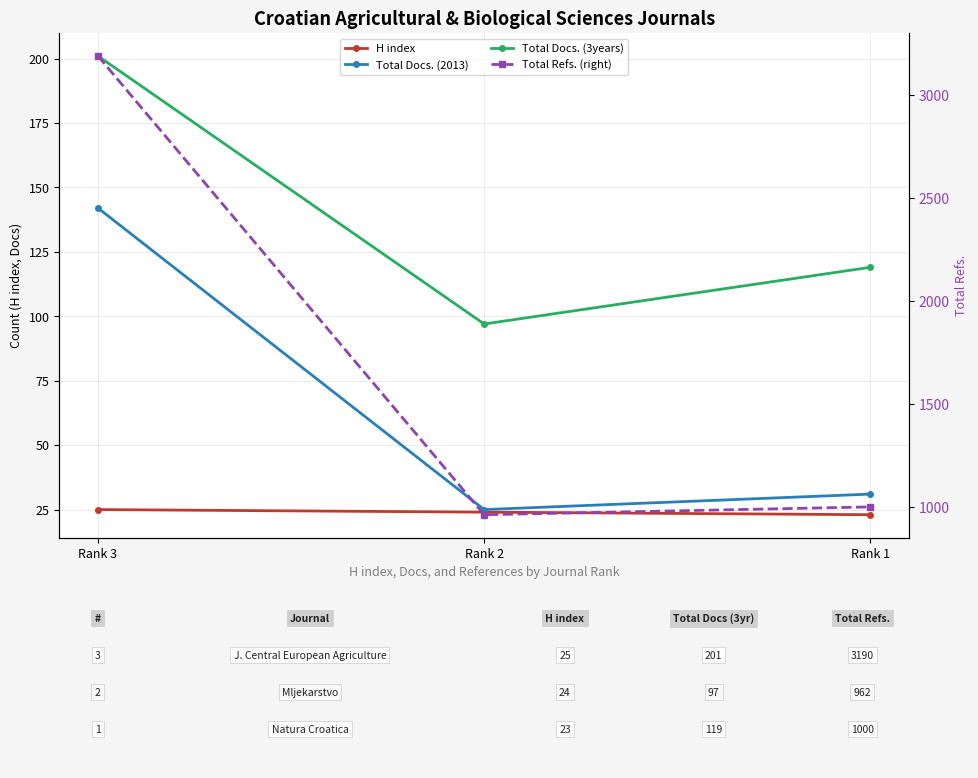

Between Rank 3 and Rank 1, which is larger?

Rank 3